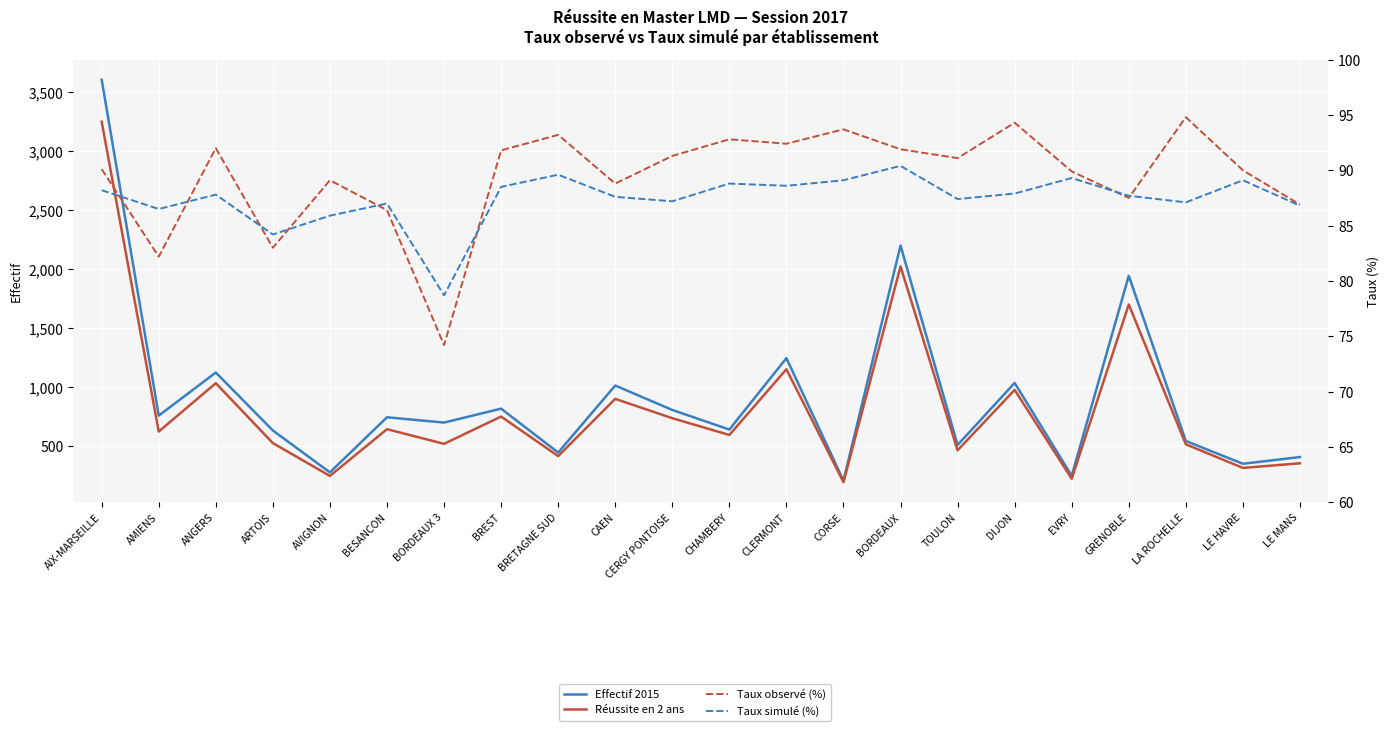

Between CERGY PONTOISE and AVIGNON, which is larger?

CERGY PONTOISE